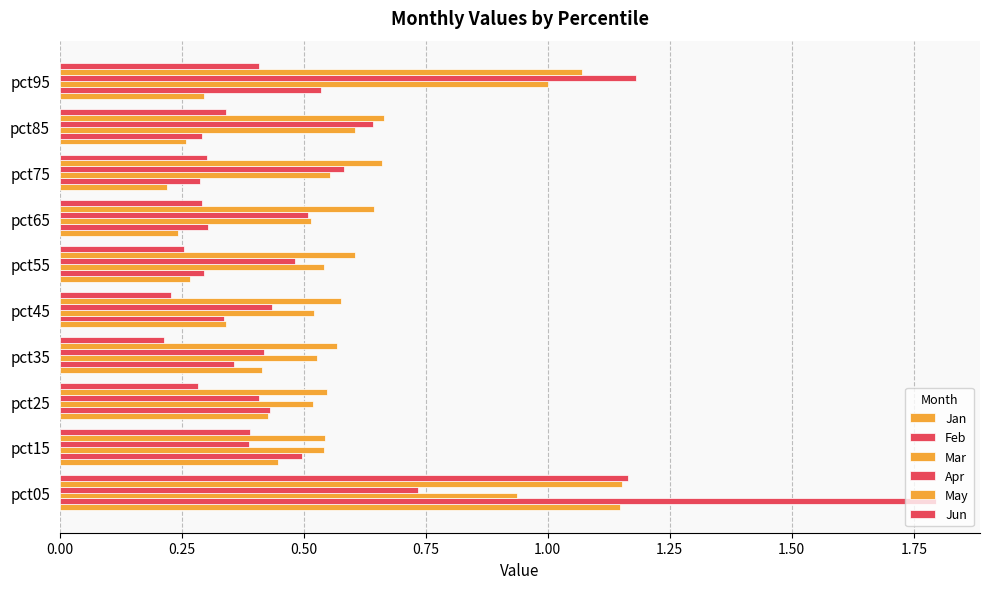

How many data points does each series have?

10